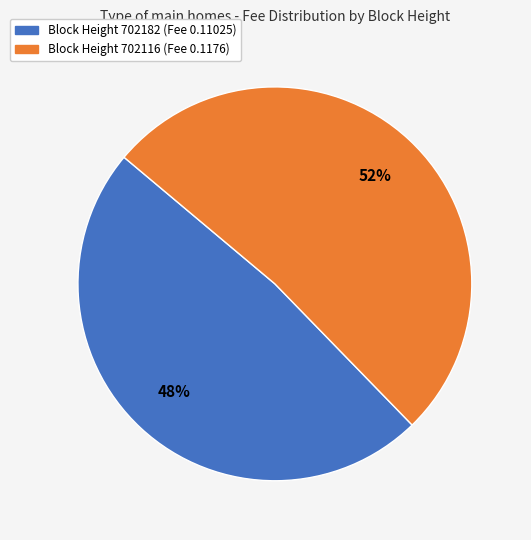

Is there a majority slice in this chart?

Yes